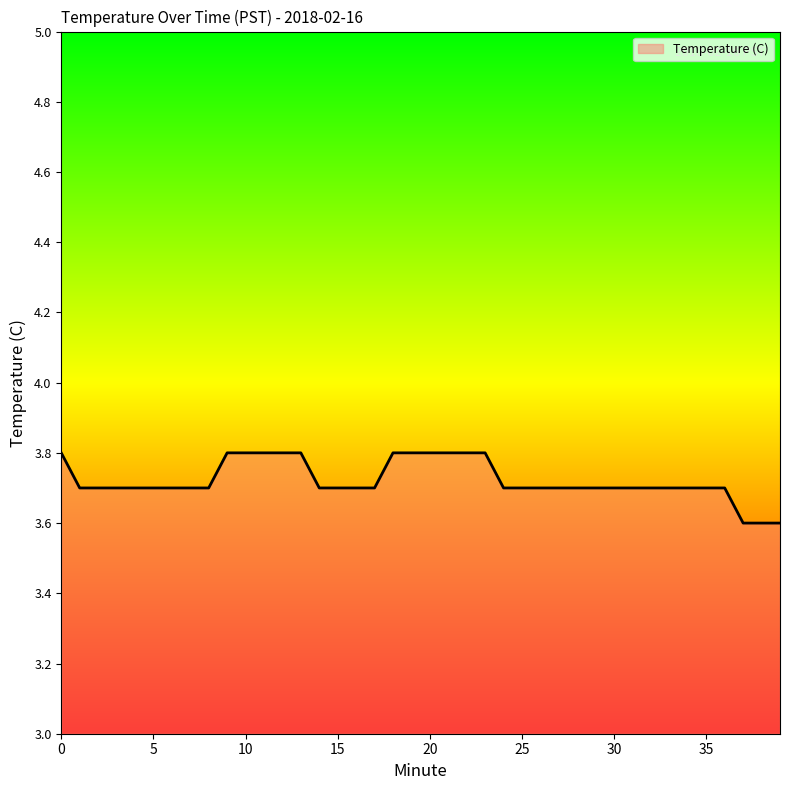

Does the chart display data point markers on the line(s)?

No